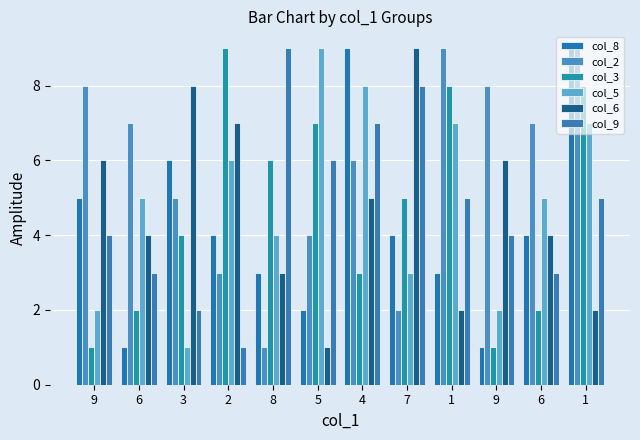

At how many categories does at least one series exceed 6?

12